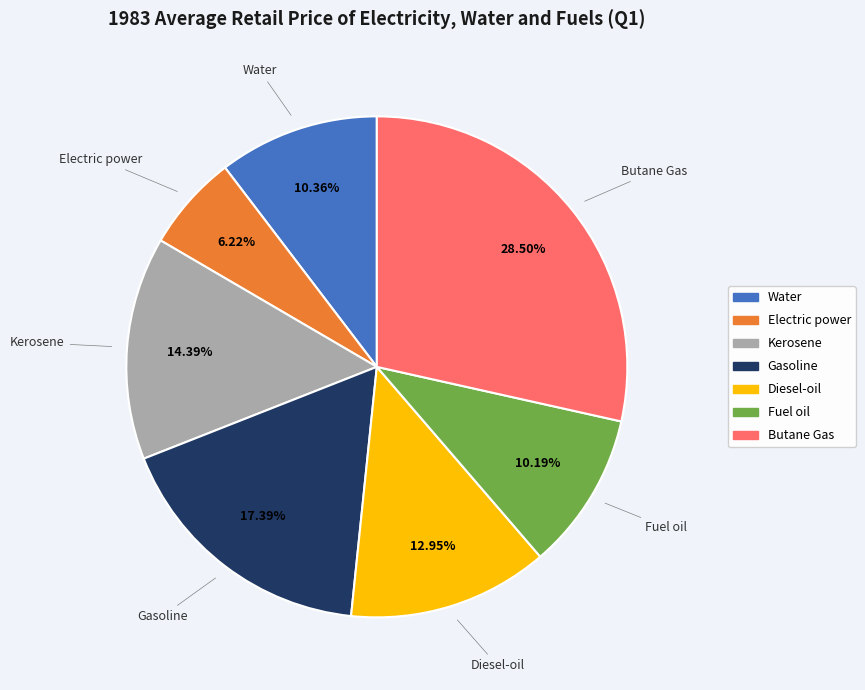

Which slice is the smallest?

Electric power